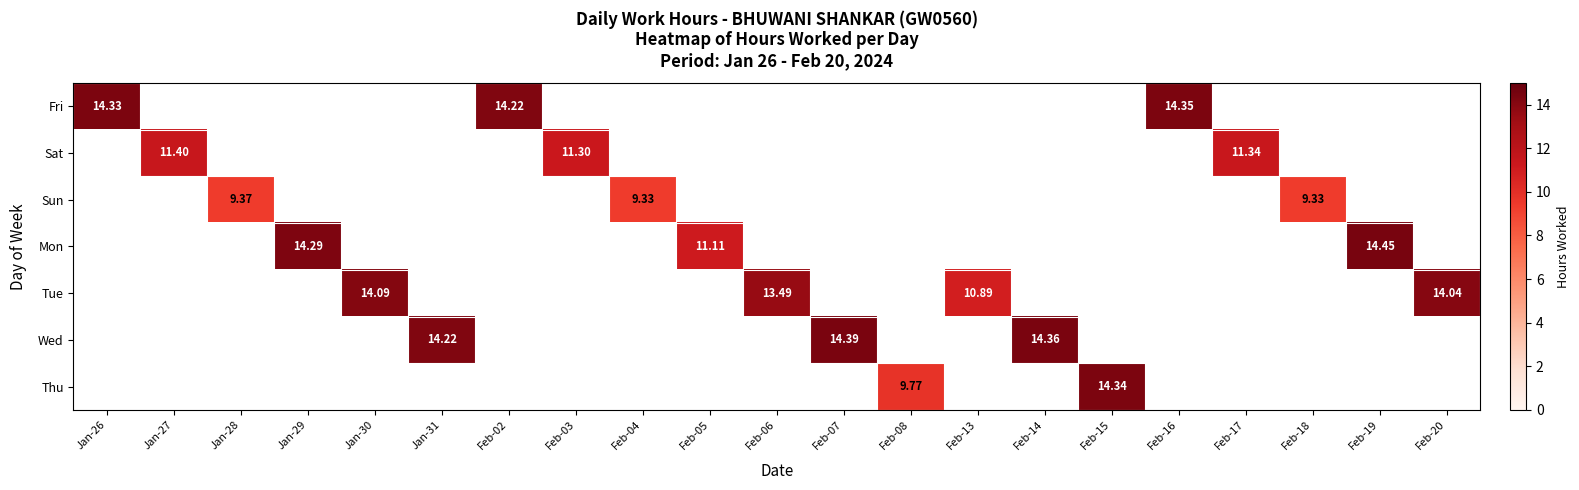

Read the Sun value at Feb-18.

9.3